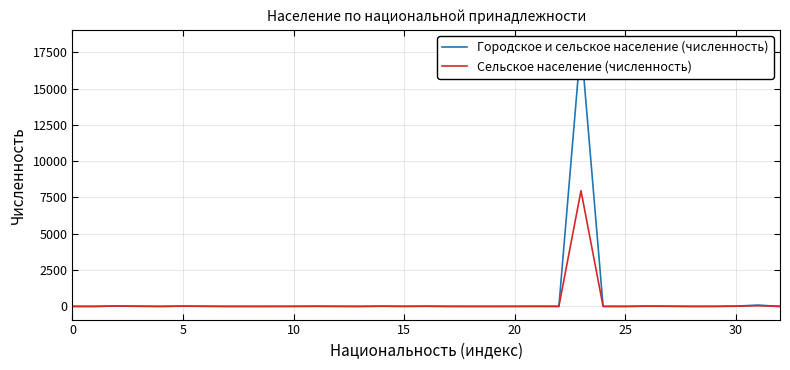

What is the difference between the Сельское население (численность) values at 15 and 19?

3